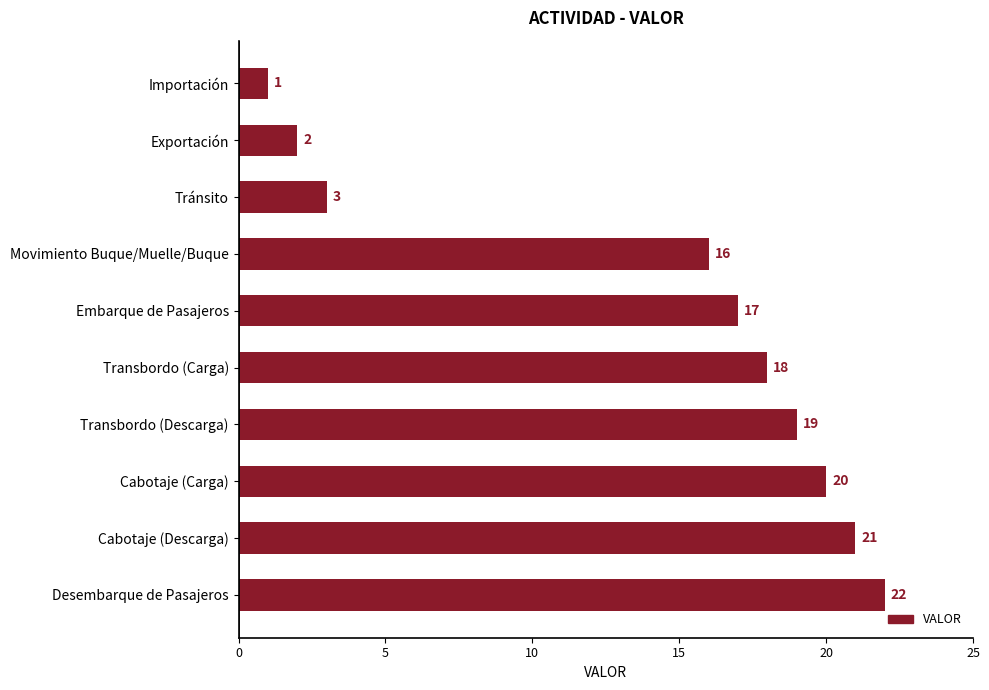

What position from the bottom is Desembarque de Pasajeros?

1